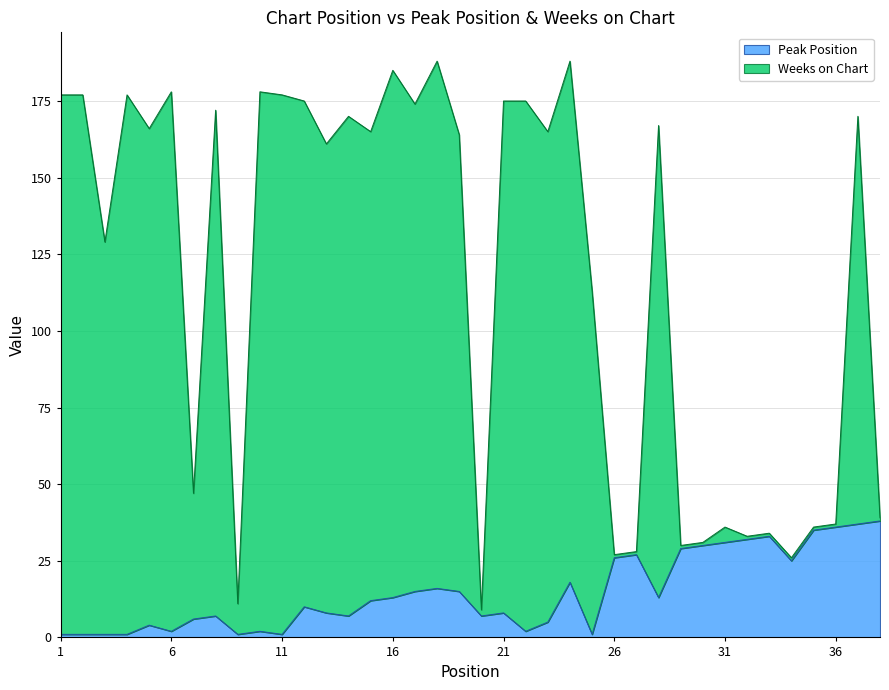

How many values in the Peak Position series are below 12?

19